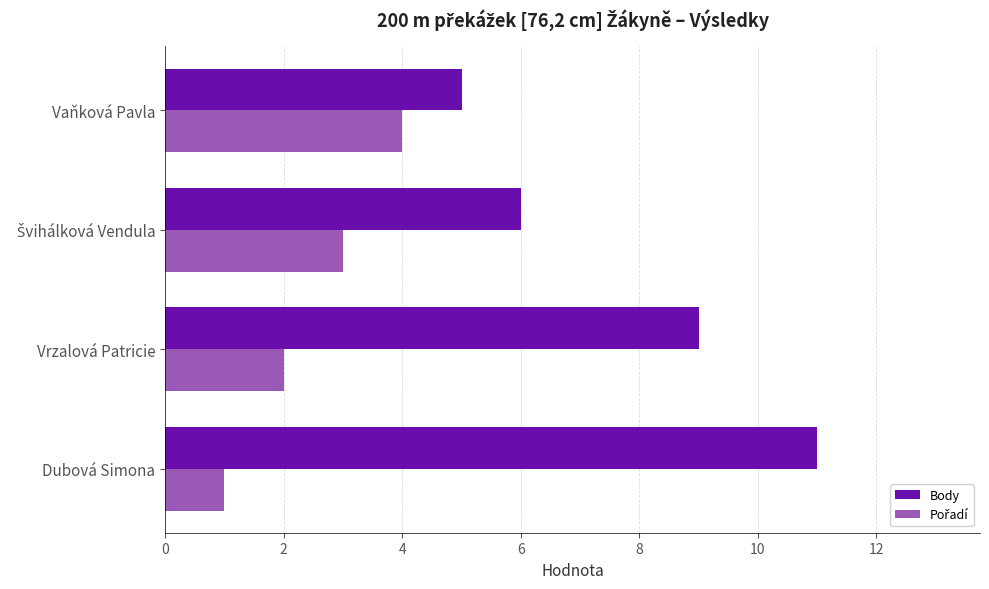

True or false: Body has a value of 11 at Dubová Simona.

True